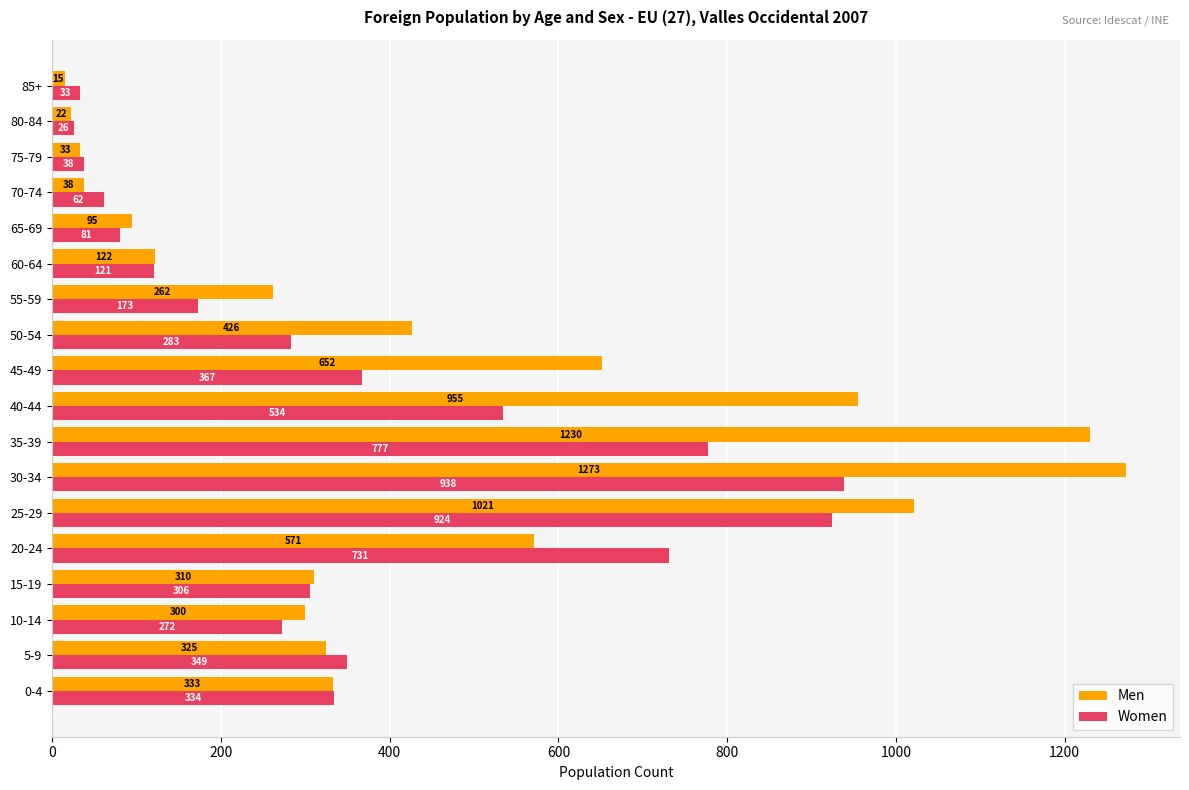

What is the maximum value shown in the chart?

1273